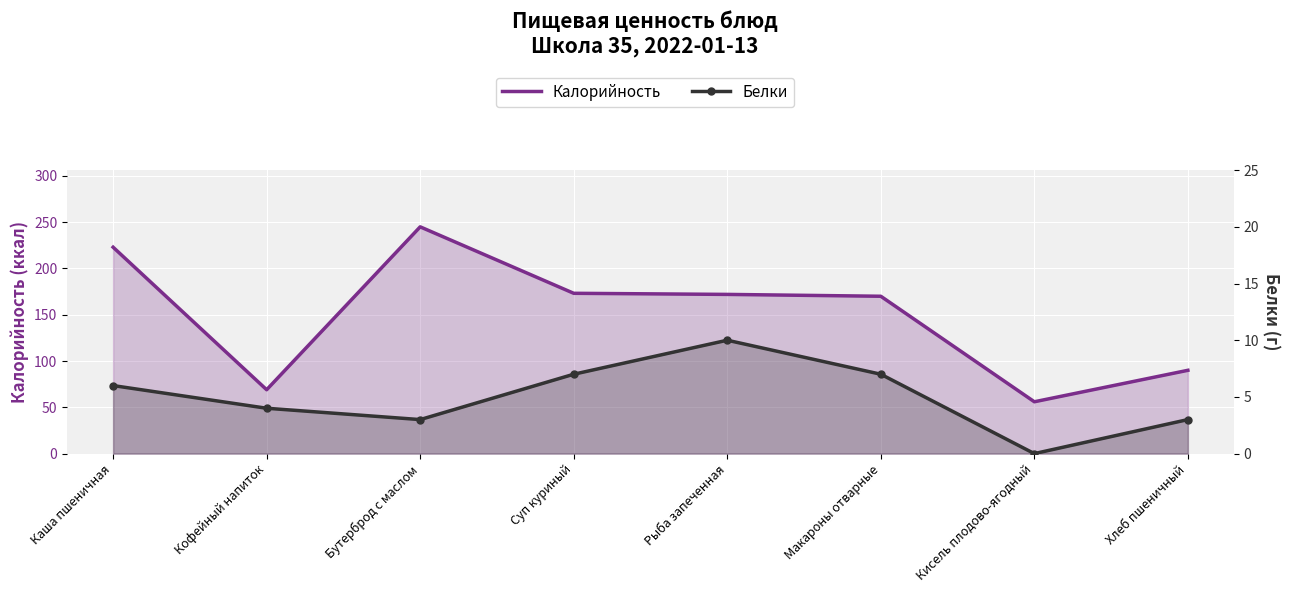

What position from the right is Кофейный напиток?

7